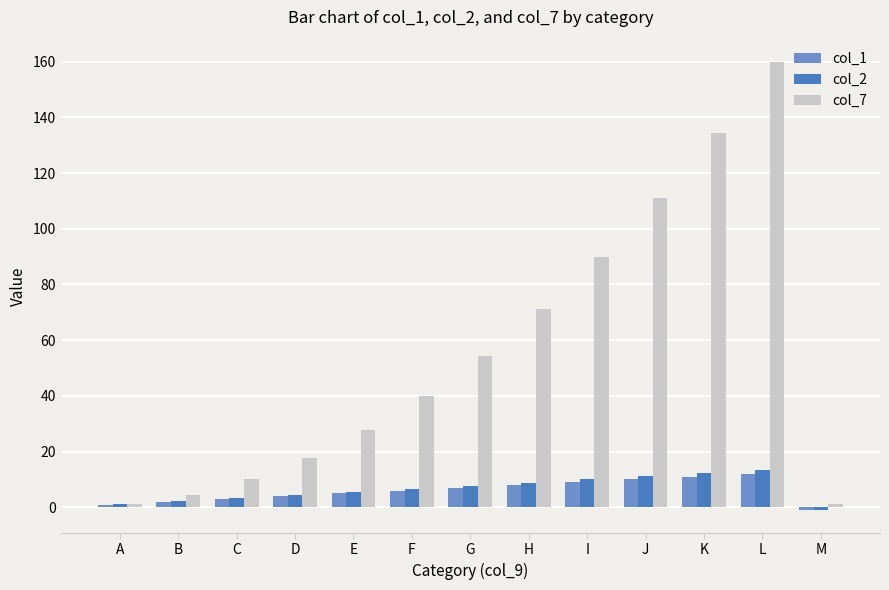

How many categories are shown in the chart?

13